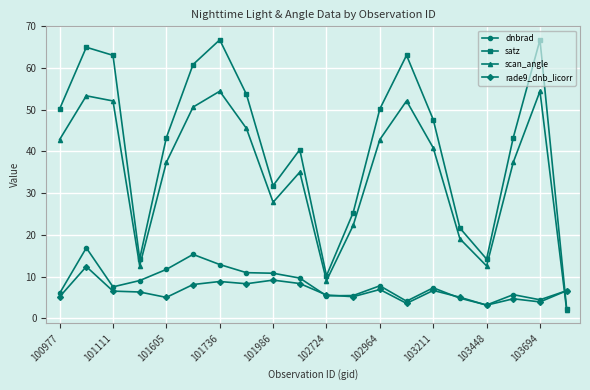

Which series has the largest range (max minus min)?

satz